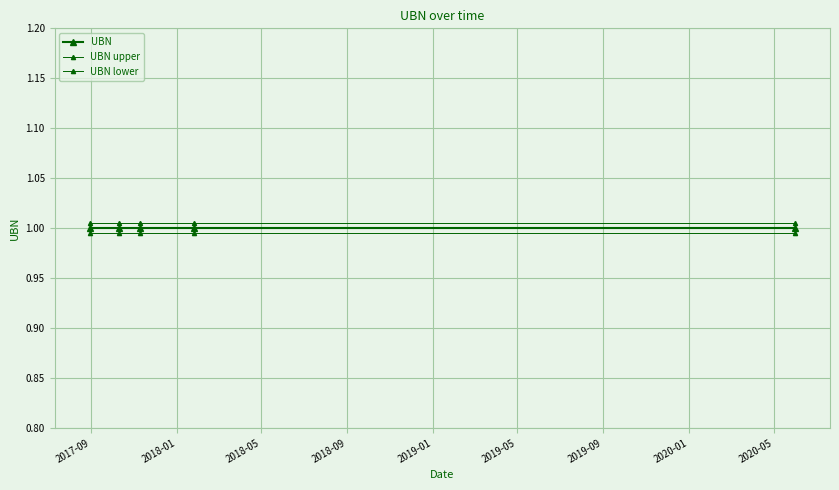

What is the minimum value shown in the chart?

1.0